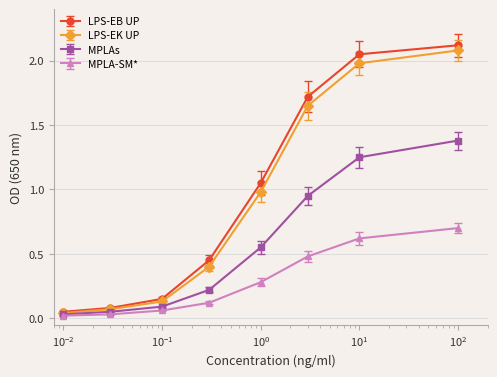

What is the maximum value for MPLA-SM*?

0.7